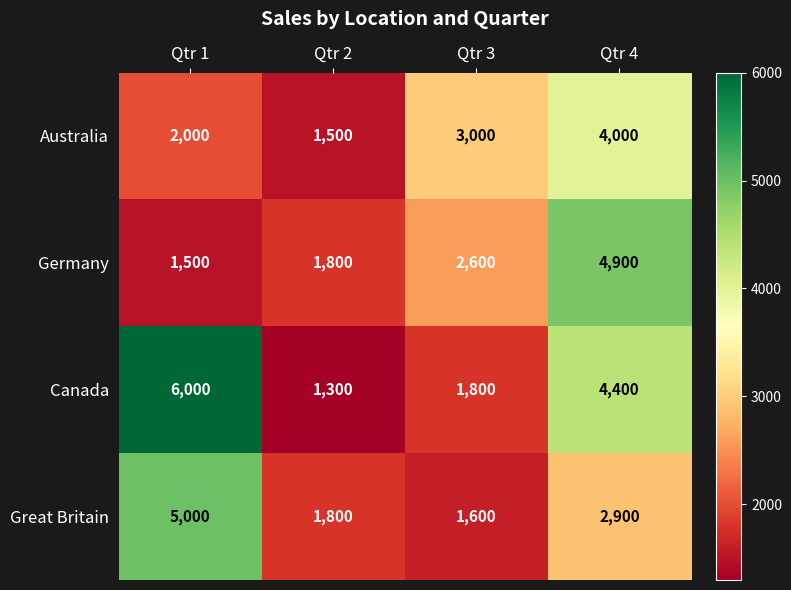

What is the maximum value shown in the chart?

6000